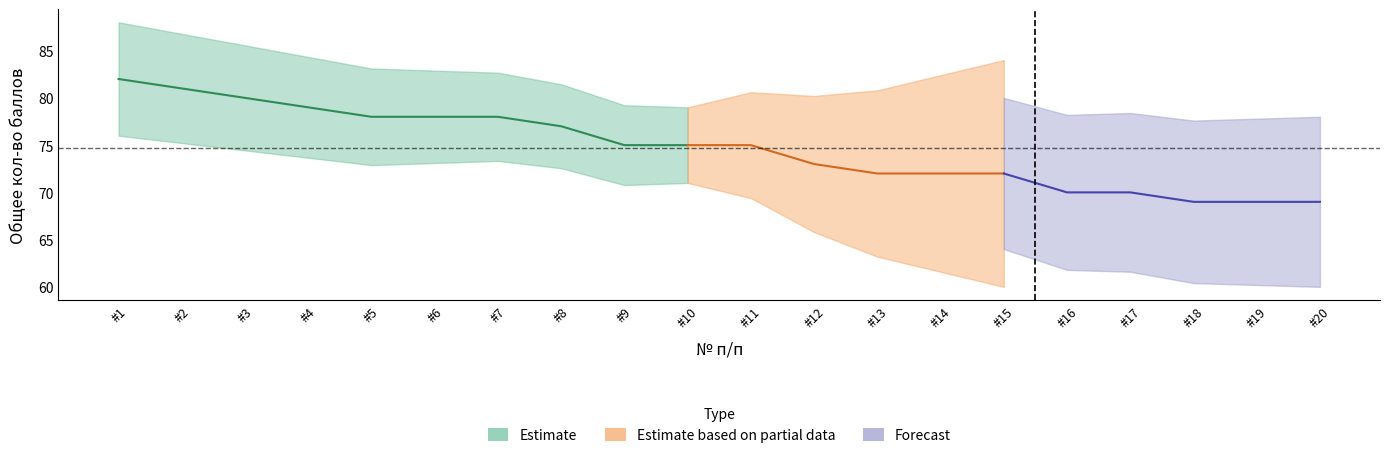

The Общее кол-во баллов series shows 27 at 14. True or false?

False